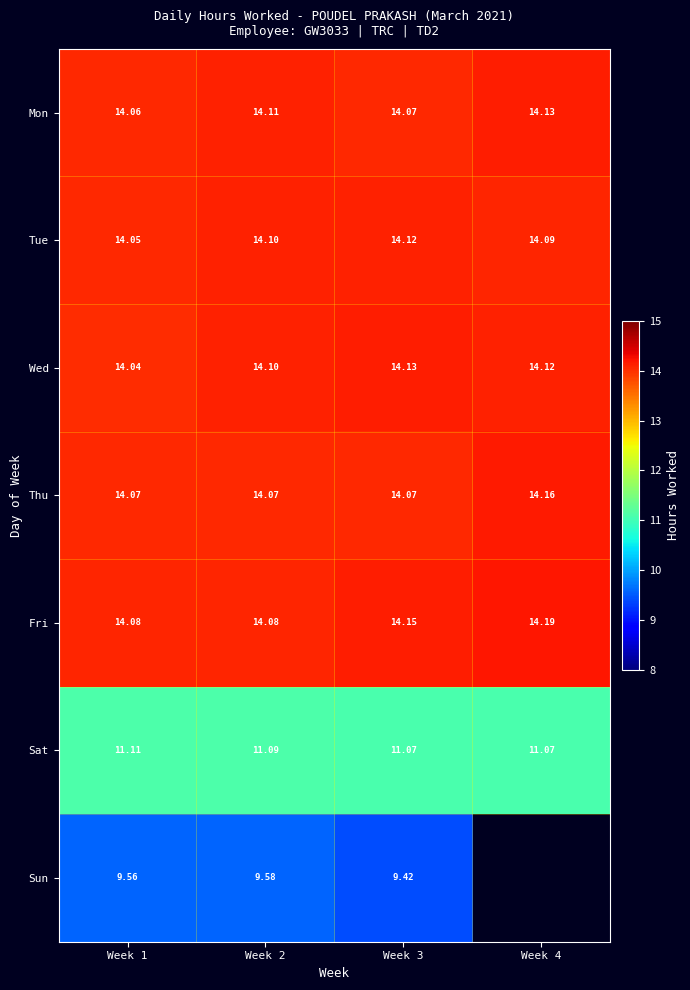

Is the value of Sat at Week 1 greater than the value of Fri at Week 3?

No